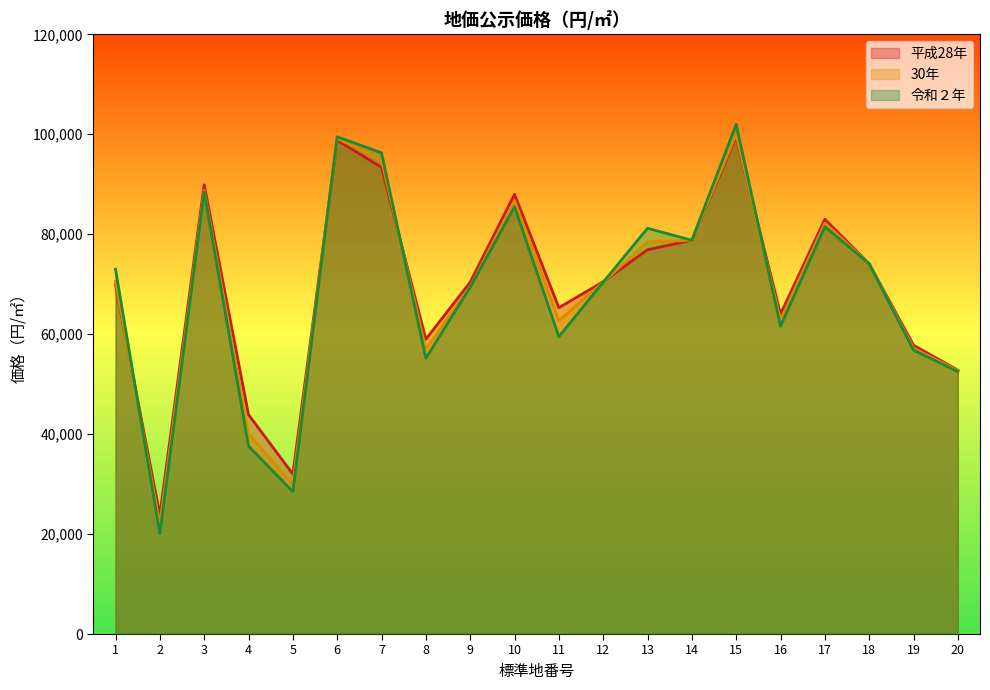

Does the chart have visible grid lines?

No